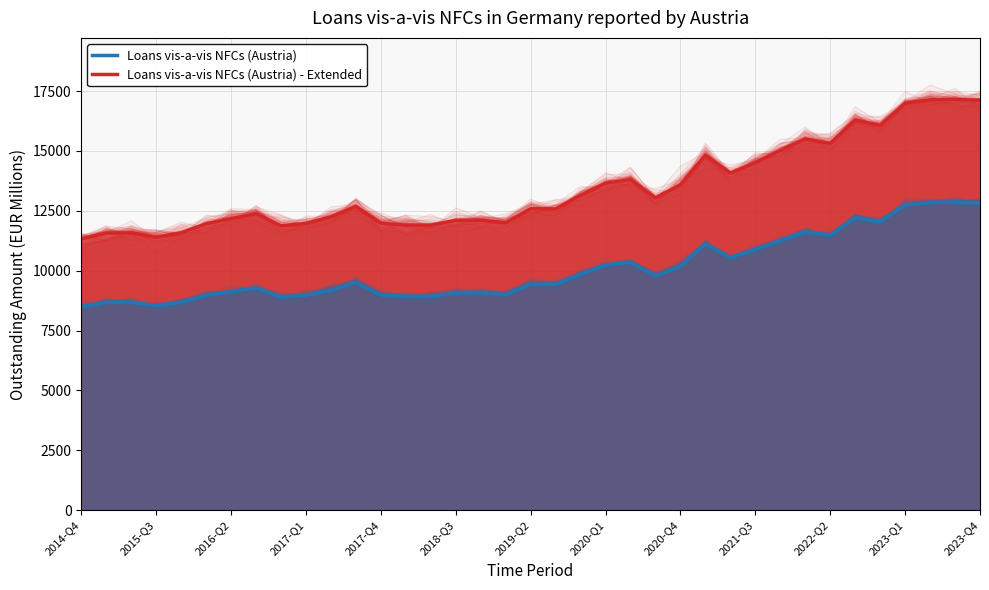

True or false: Loans vis-a-vis NFCs (Austria) - Extended and Loans vis-a-vis NFCs (Austria) intersect in this chart.

False